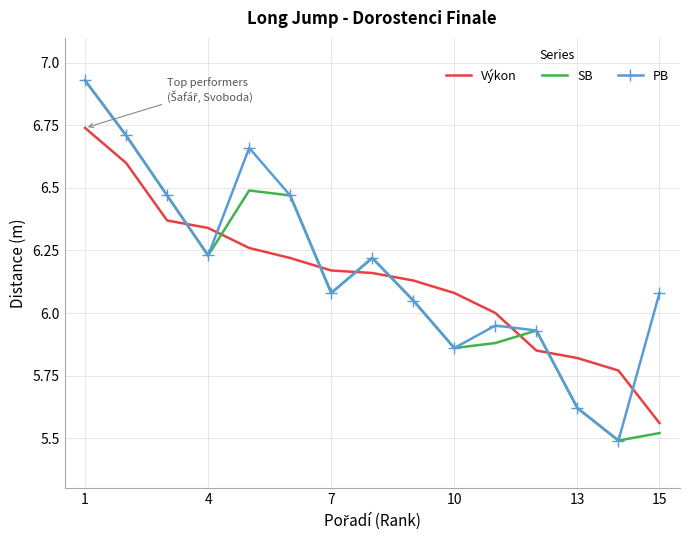

How many intersections are there between SB and Výkon?

7